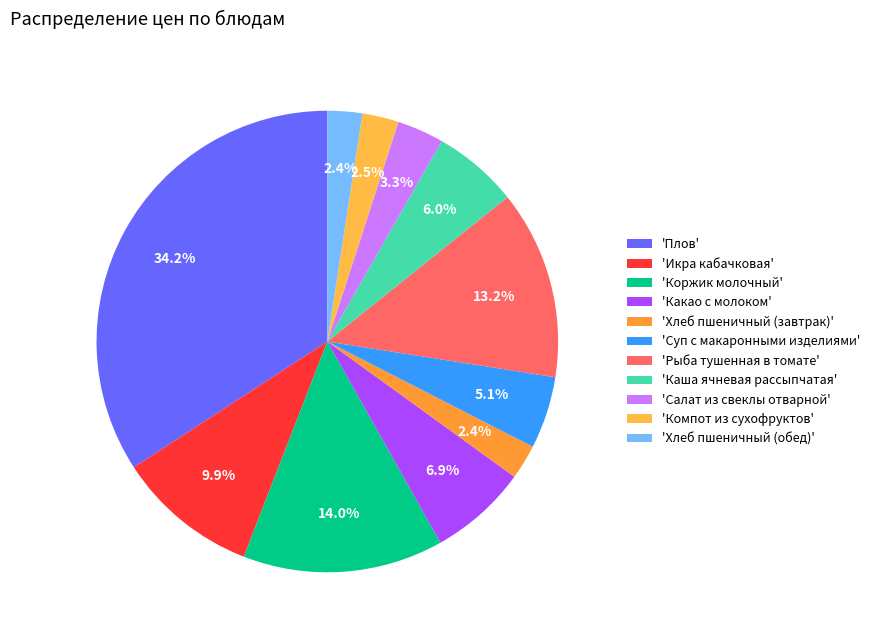

Which category has the biggest portion of the pie?

'Плов'